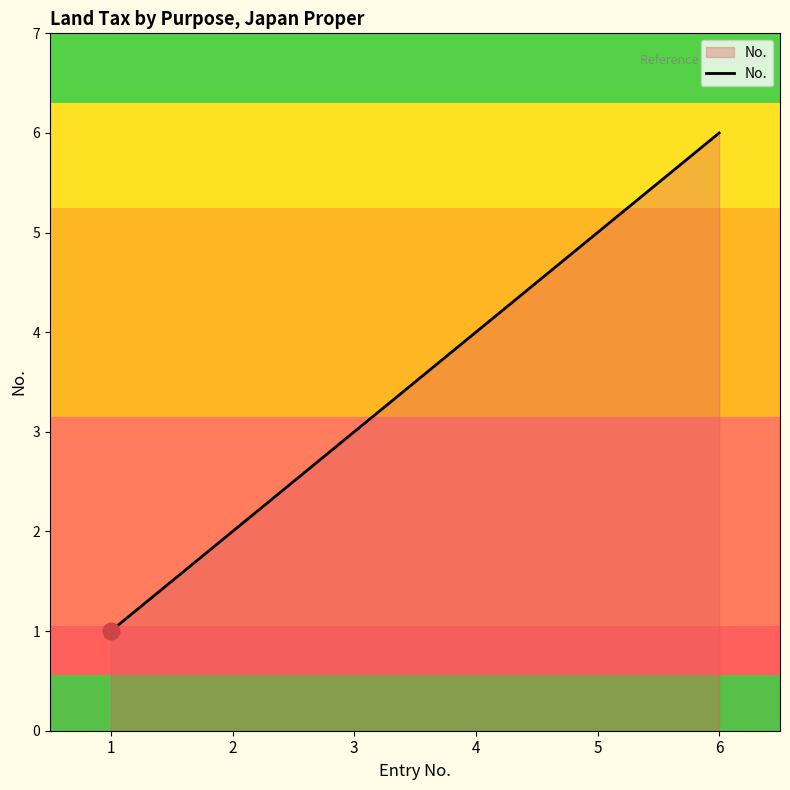

Rank the categories by value from highest to lowest.

6, 5, 4, 3, 2, 1